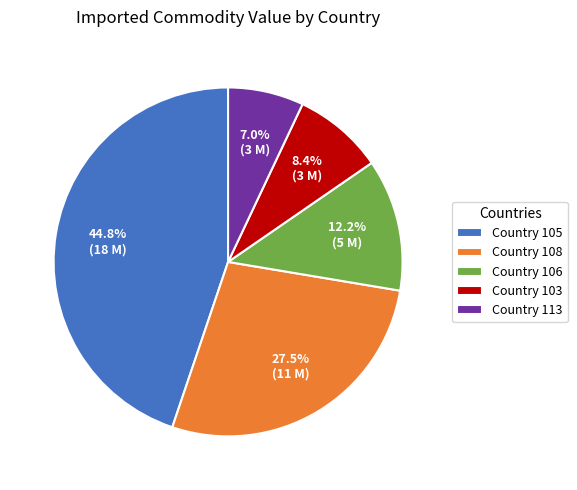

Which has a higher value, Country 113 or Country 106?

Country 106